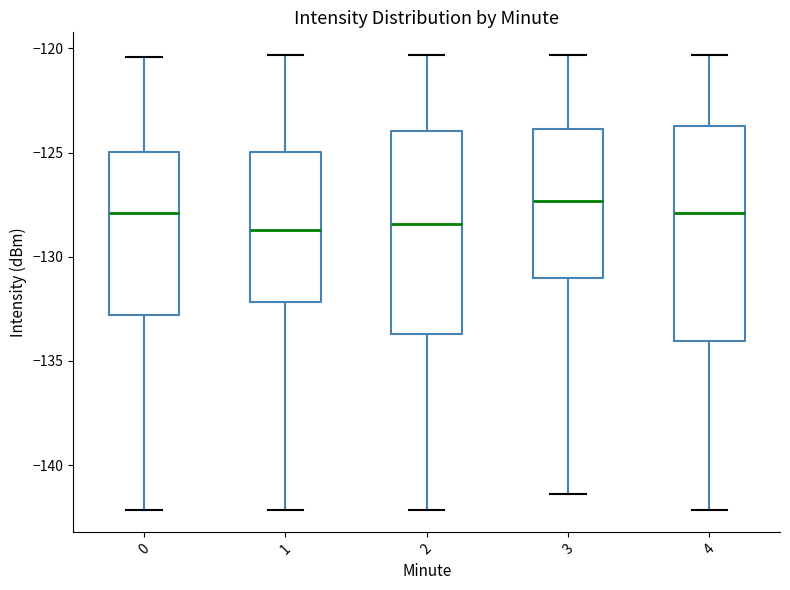

Where does the median line of the box at x = 4 sit on the y-axis? The values are not printed on the chart, so give them approximately, as read against the axis.

-128.0